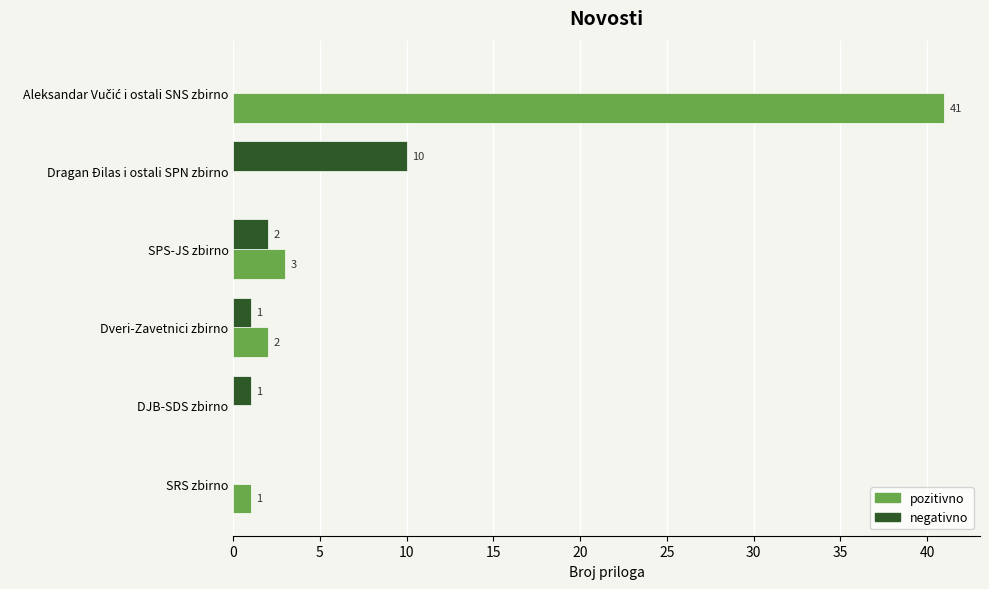

What is the greatest value displayed?

41